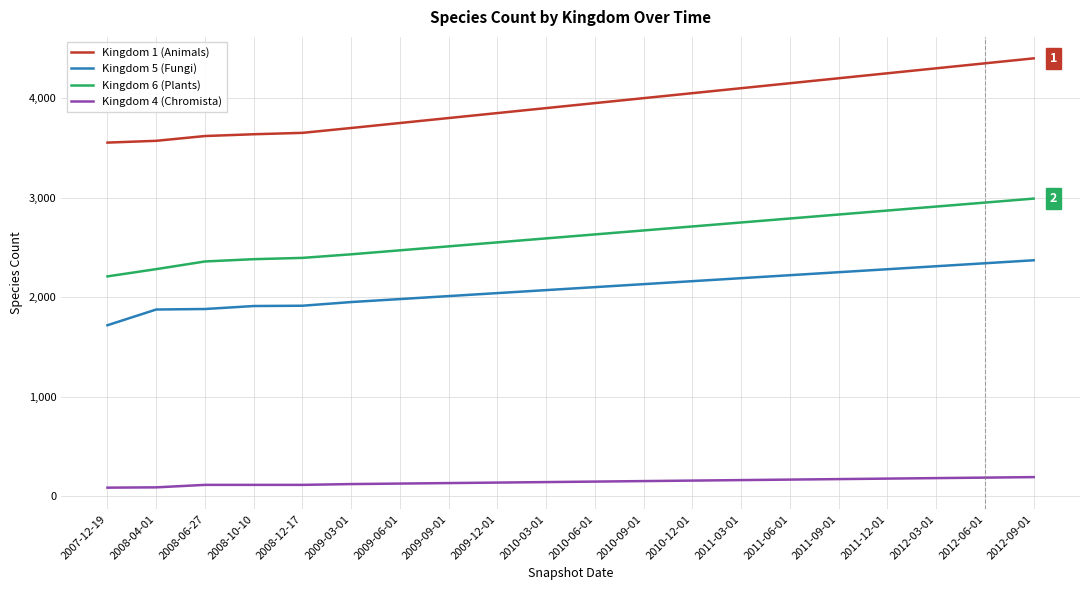

Which series has the largest total across all categories?

Kingdom 1 (Animals)